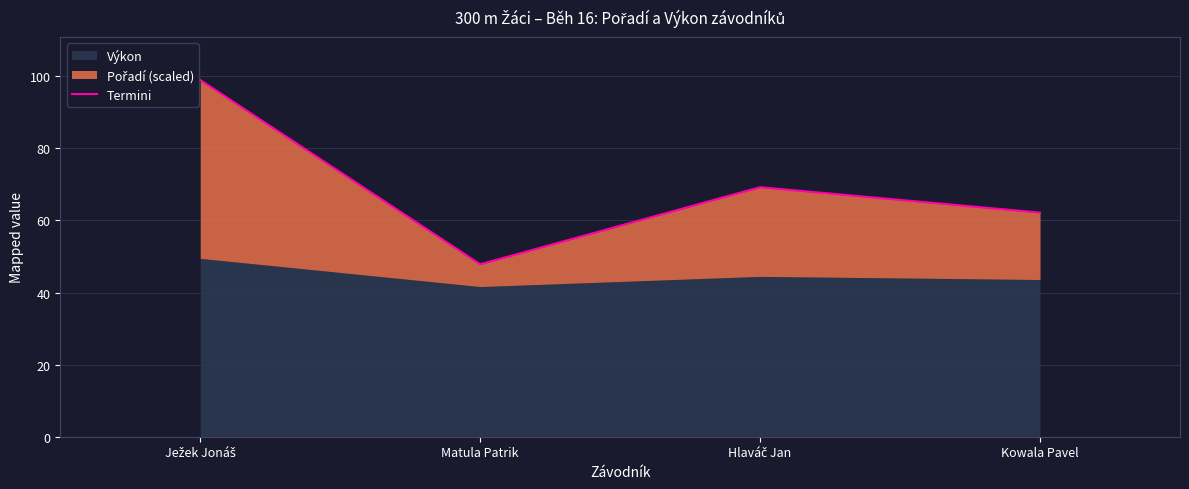

What is the difference between the values at Ježek Jonáš and Kowala Pavel?

36.8